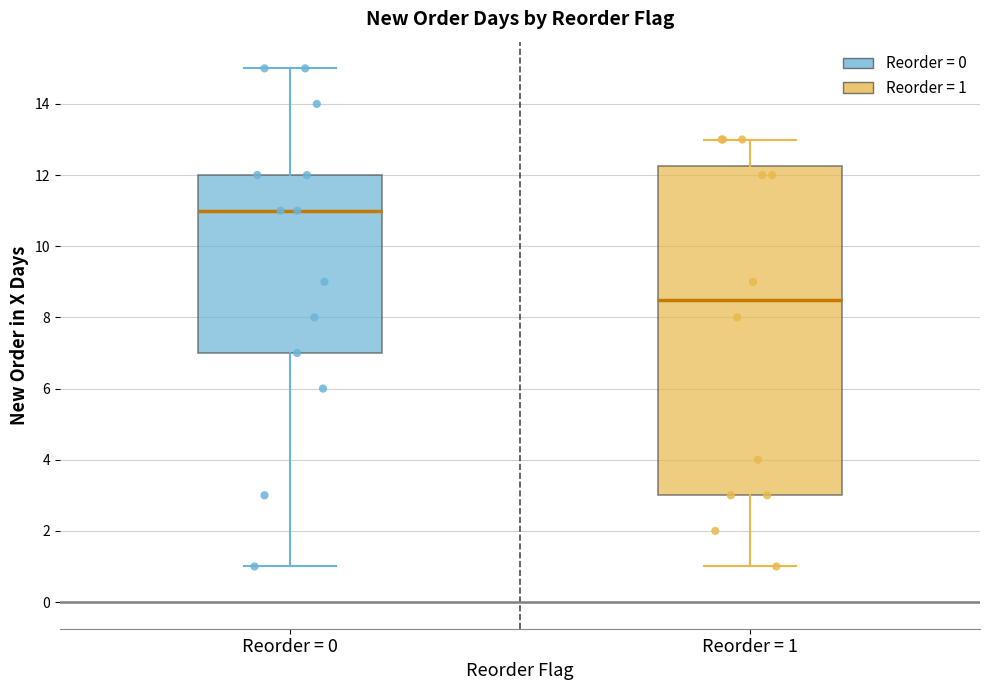

Reading left to right, read every box against the y-axis: the position of its median line, the range the box covers, and the ends of its whiskers. The values are not printed on the chart, so give them approximately, as read against the axis.

Reorder = 0: median 11.0, box 7.0 to 12.0, whiskers 1.0 to 15.0
Reorder = 1: median 8.6, box 3.0 to 12.2, whiskers 1.0 to 13.0